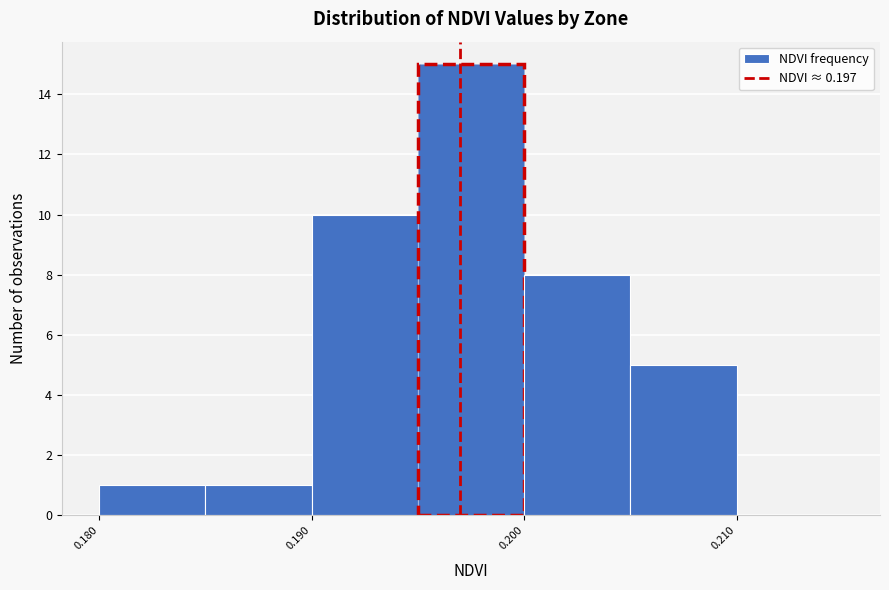

How tall is the bar that spans 0.200 to 0.205 on the x-axis? The values are not printed on the chart, so give them approximately, as read against the axis.

8